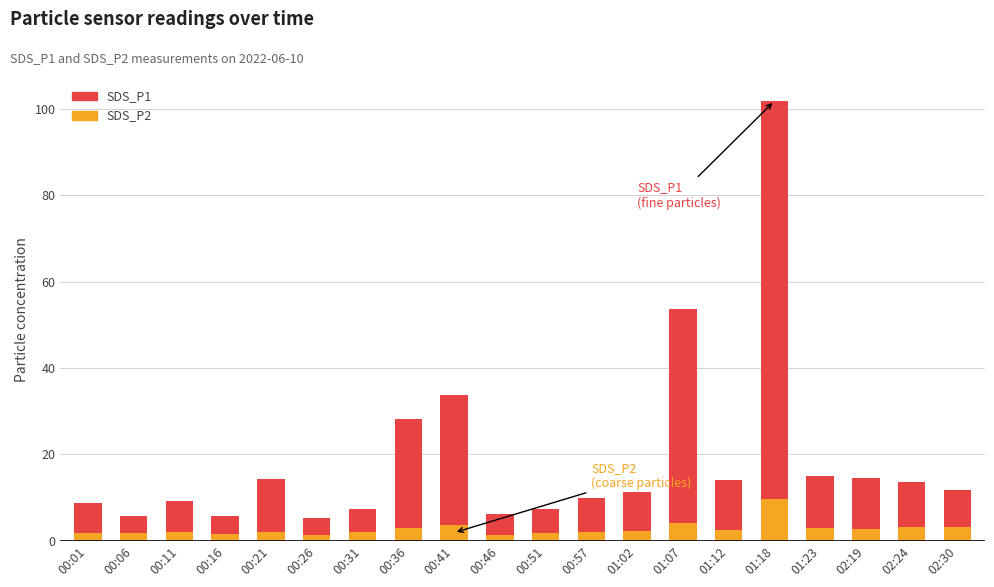

What is the sum of all SDS_P2 values?

55.6